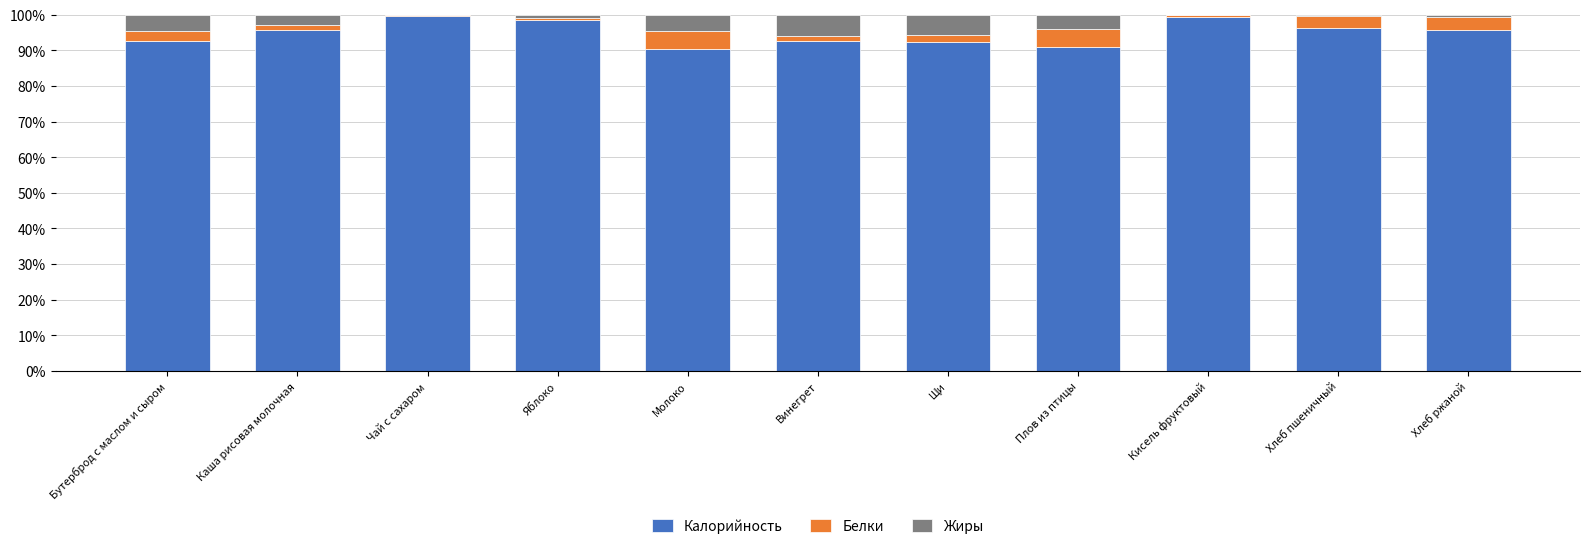

True or false: Калорийность has a value of 48.5 at Щи.

False